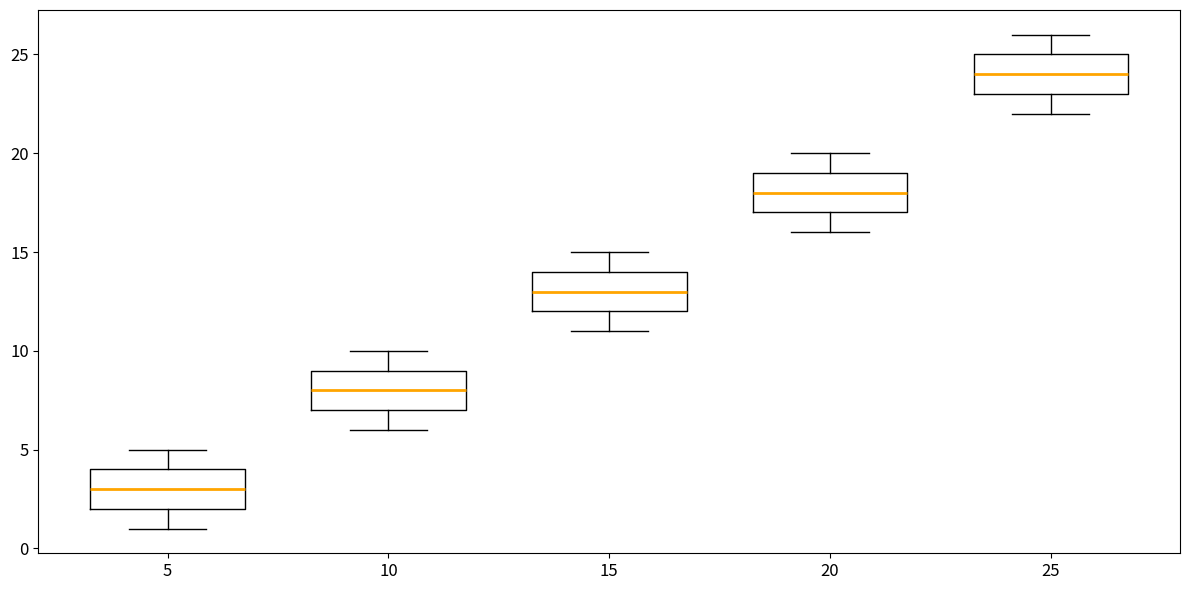

Which box has the highest median line?

25